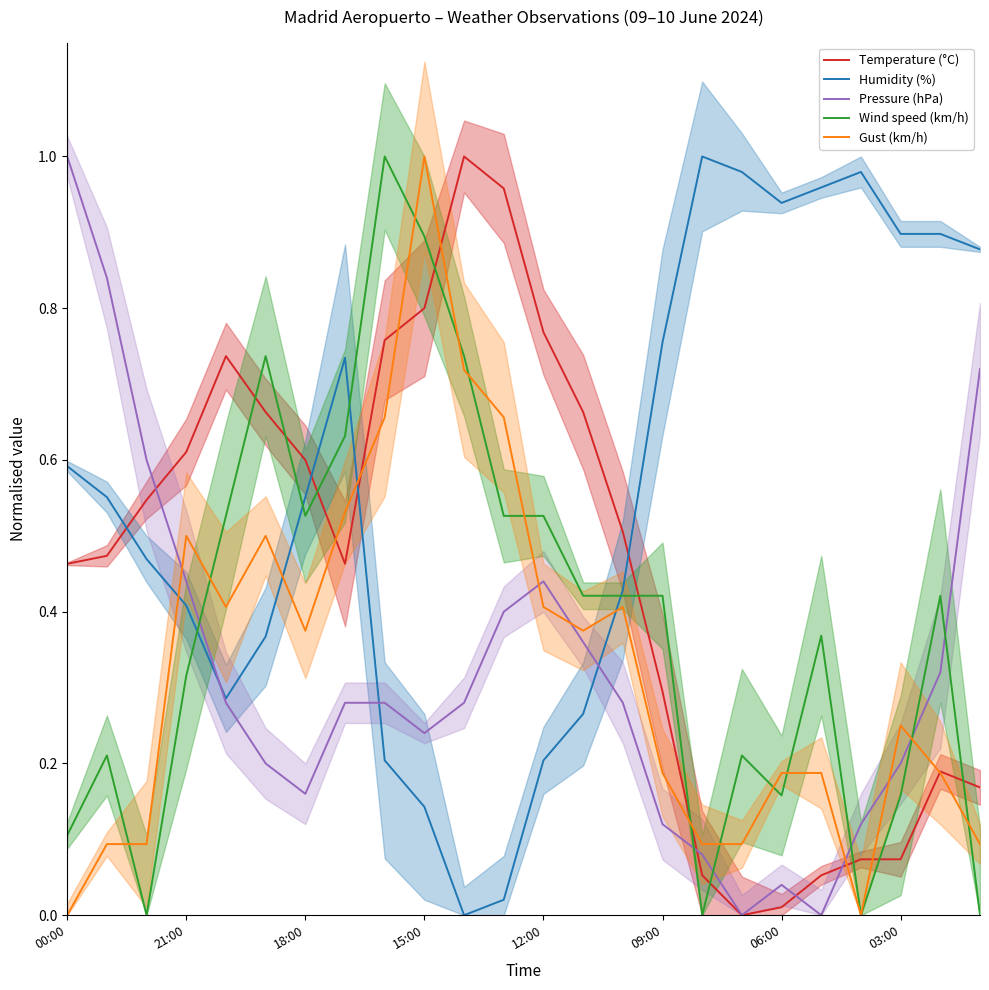

The Wind speed (km/h) series shows 0.2 at 18:00. True or false?

False